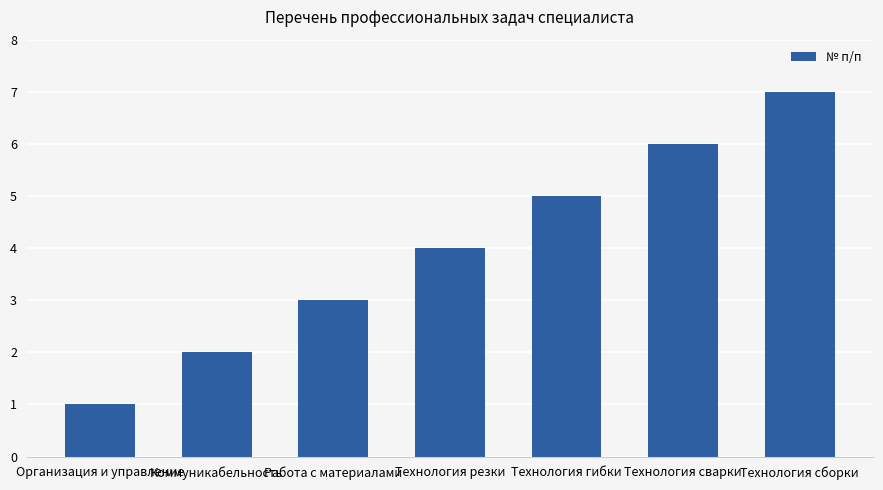

What is the difference between the maximum and minimum values?

6